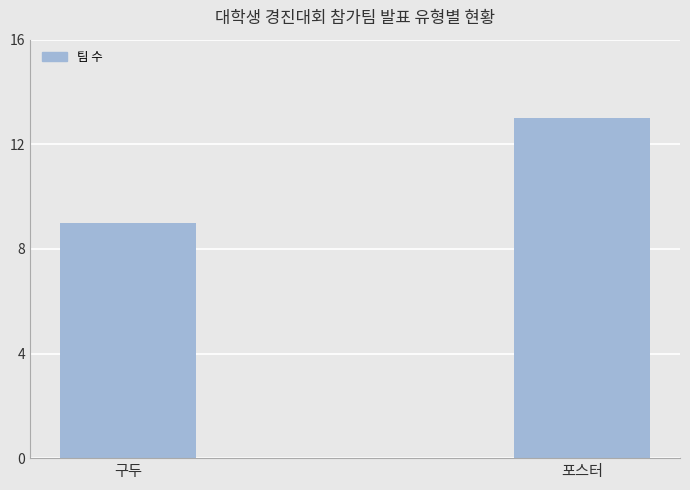

Count the number of categories in the chart.

2